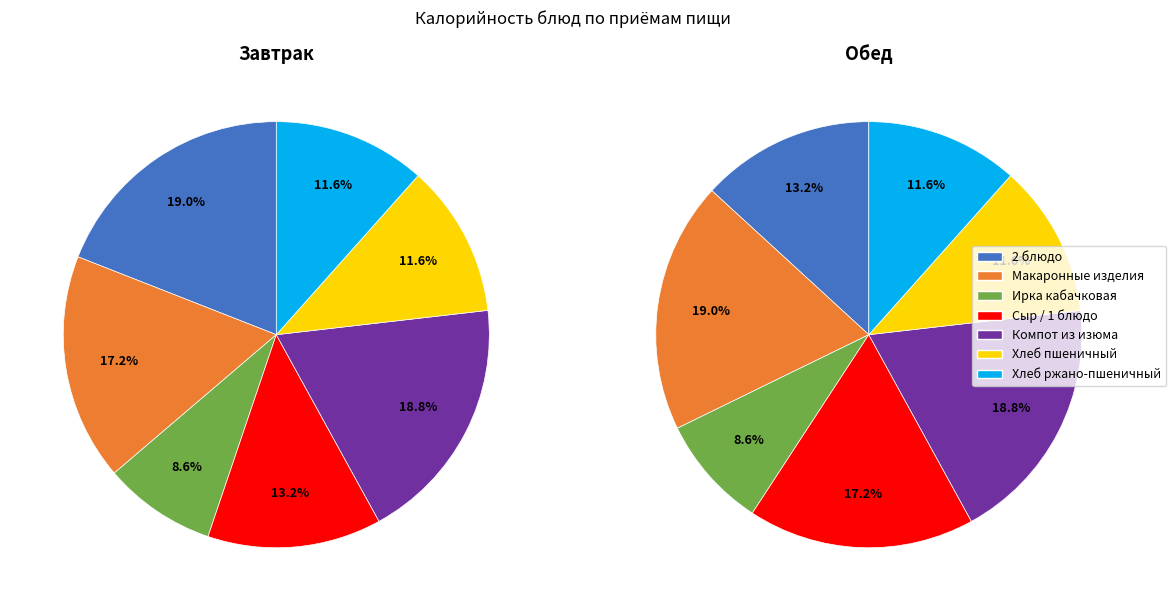

To the nearest percent, what percentage of the pie is Макаронные изделия?

19%